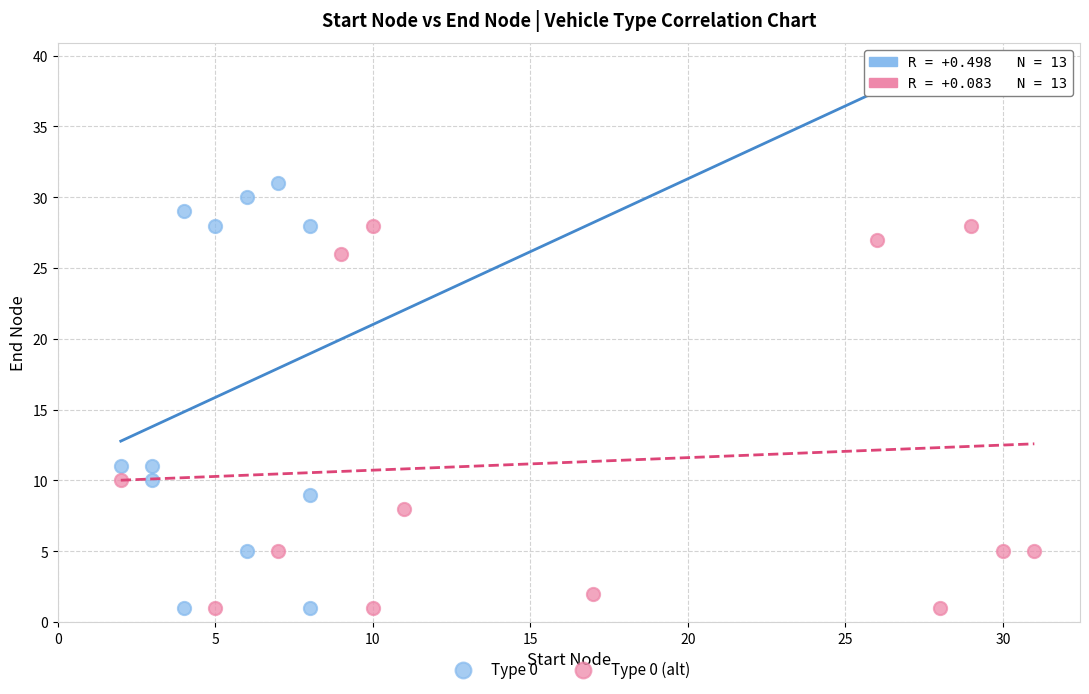

What are all the series names shown in the legend?

Type 0, Type 0 (alt)